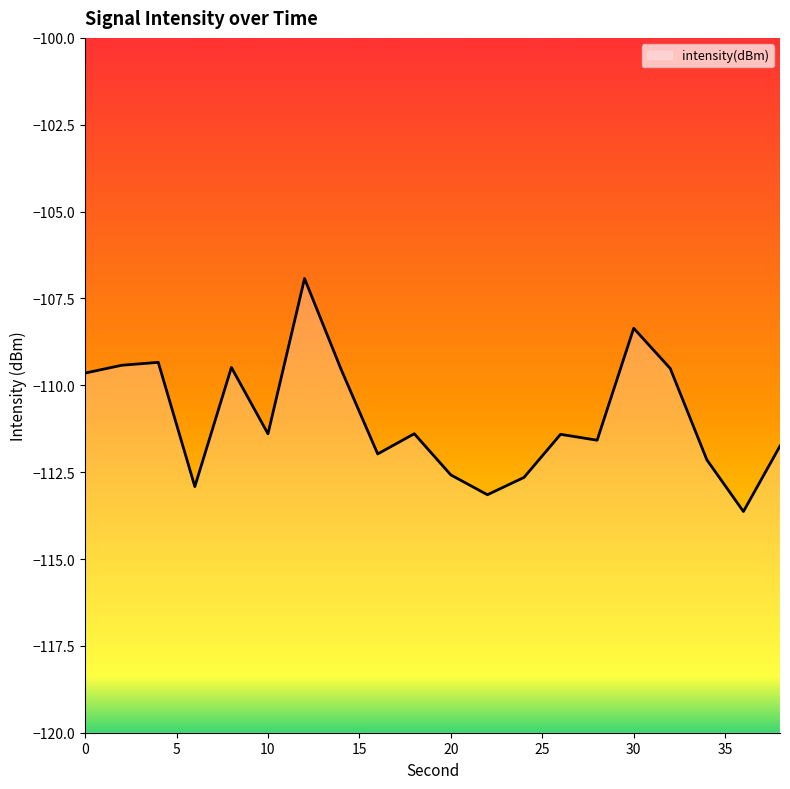

What is the greatest value displayed?

-106.9